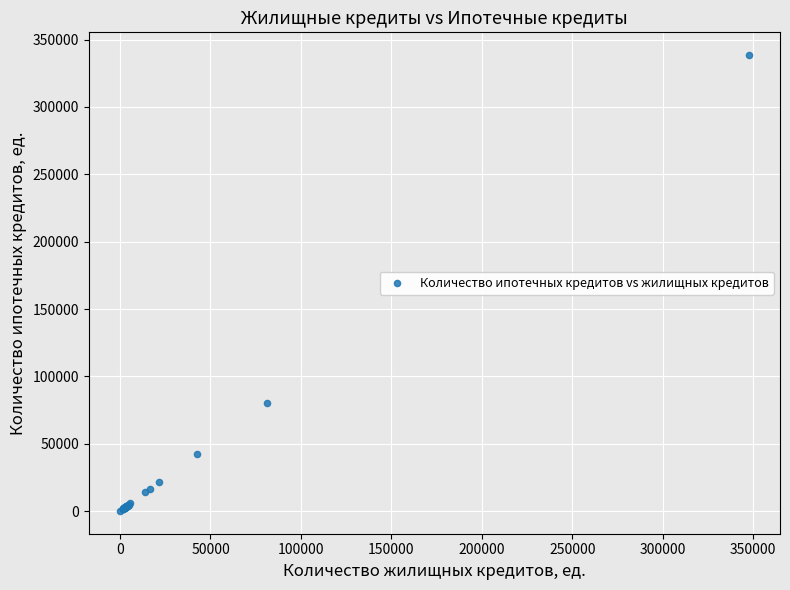

What Y value in the scatter plot is closest to 169299?

80214